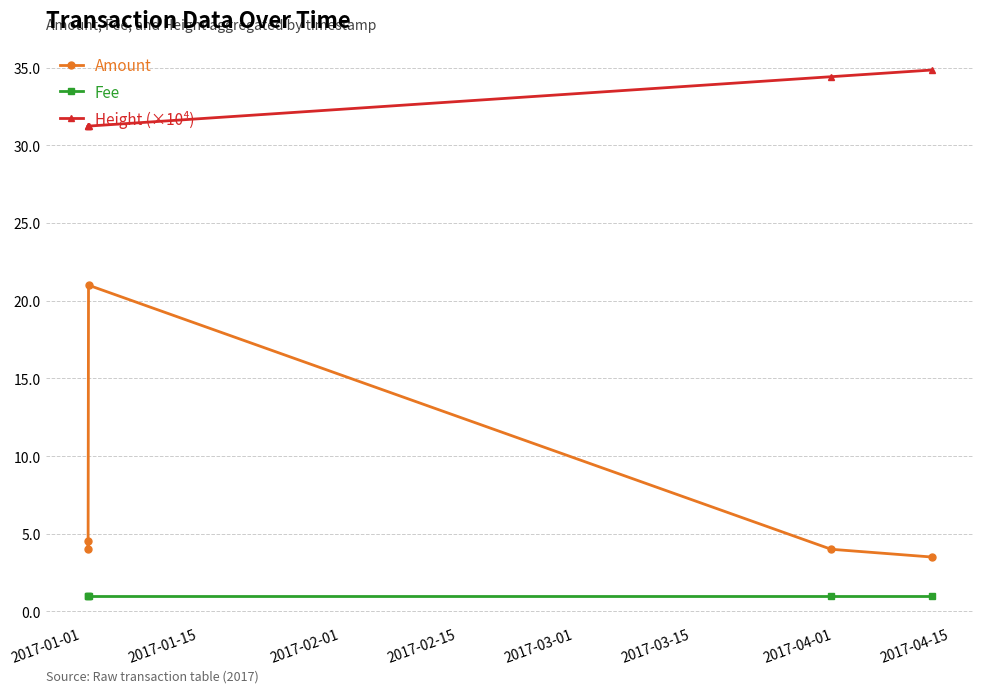

Does the chart have visible grid lines?

Yes